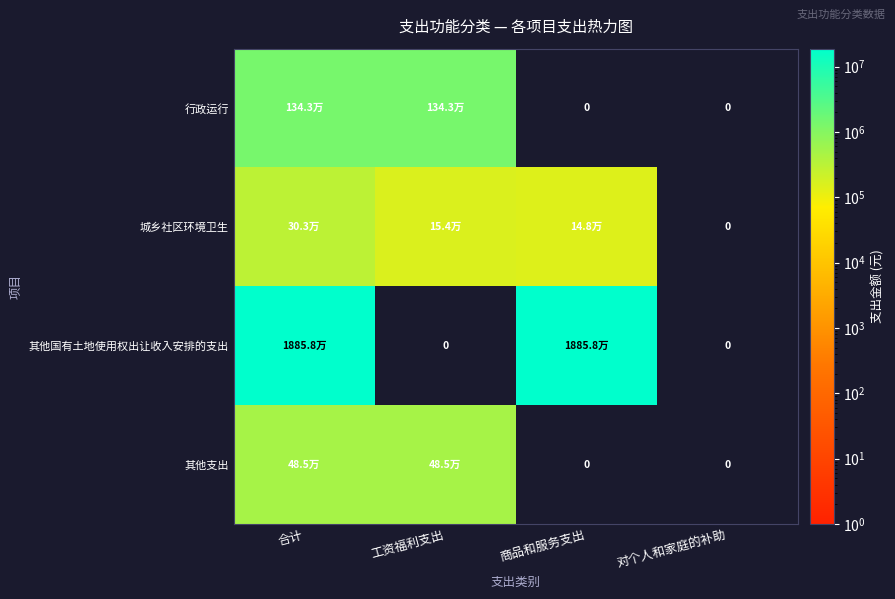

The 其他支出 series shows 485300.0 at 工资福利支出. True or false?

True